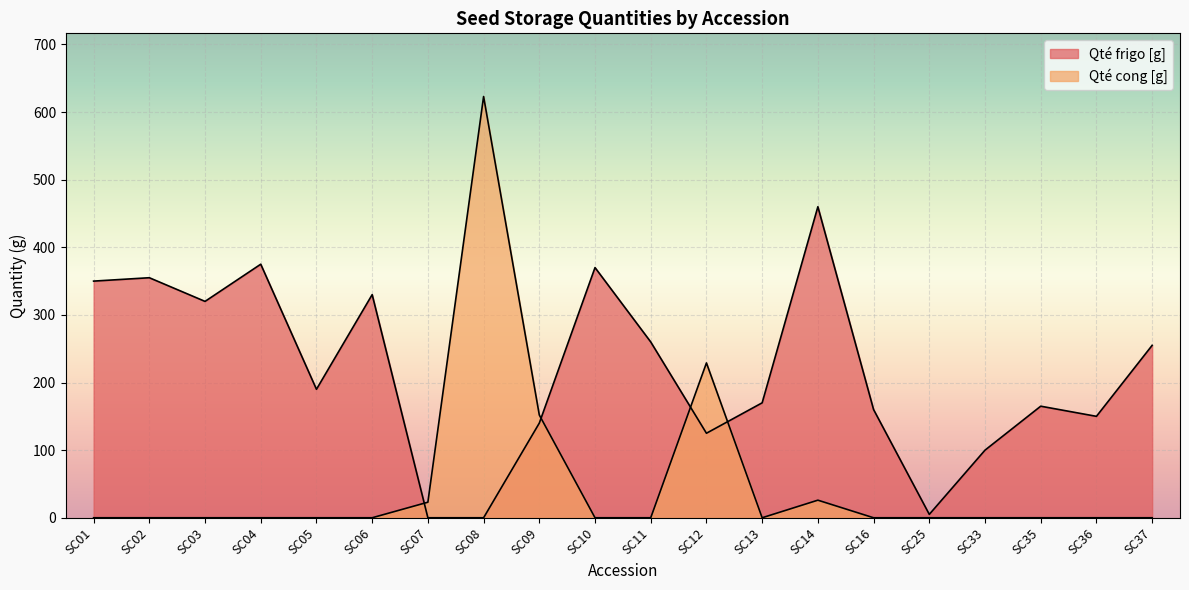

The value of Qté cong [g] at SC25 is 0. True or false?

True